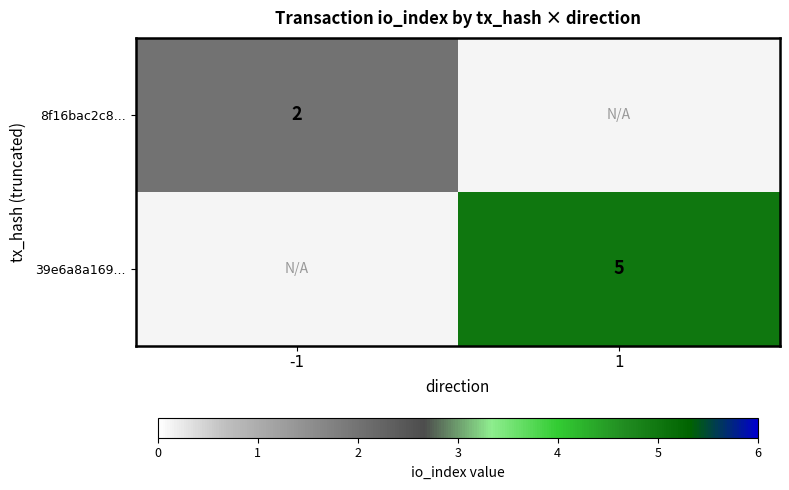

True or false: 39e6a8a169... has a value of 7 at 1.

False